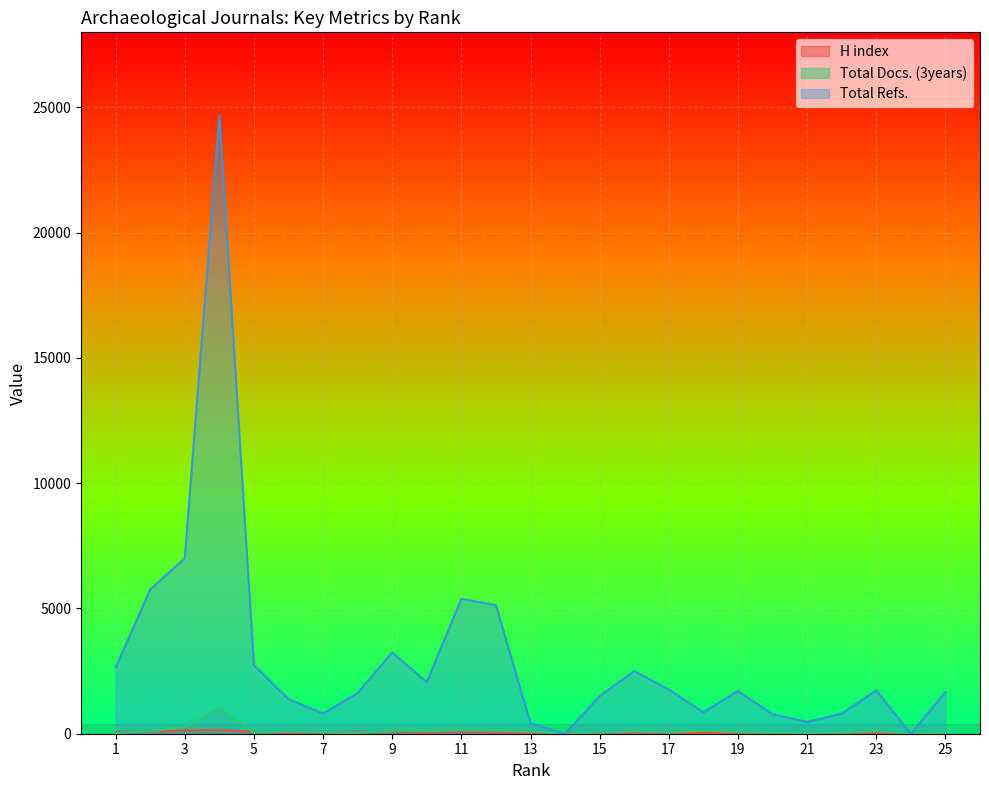

What is the value of the H index point at the 25th from the left?

23